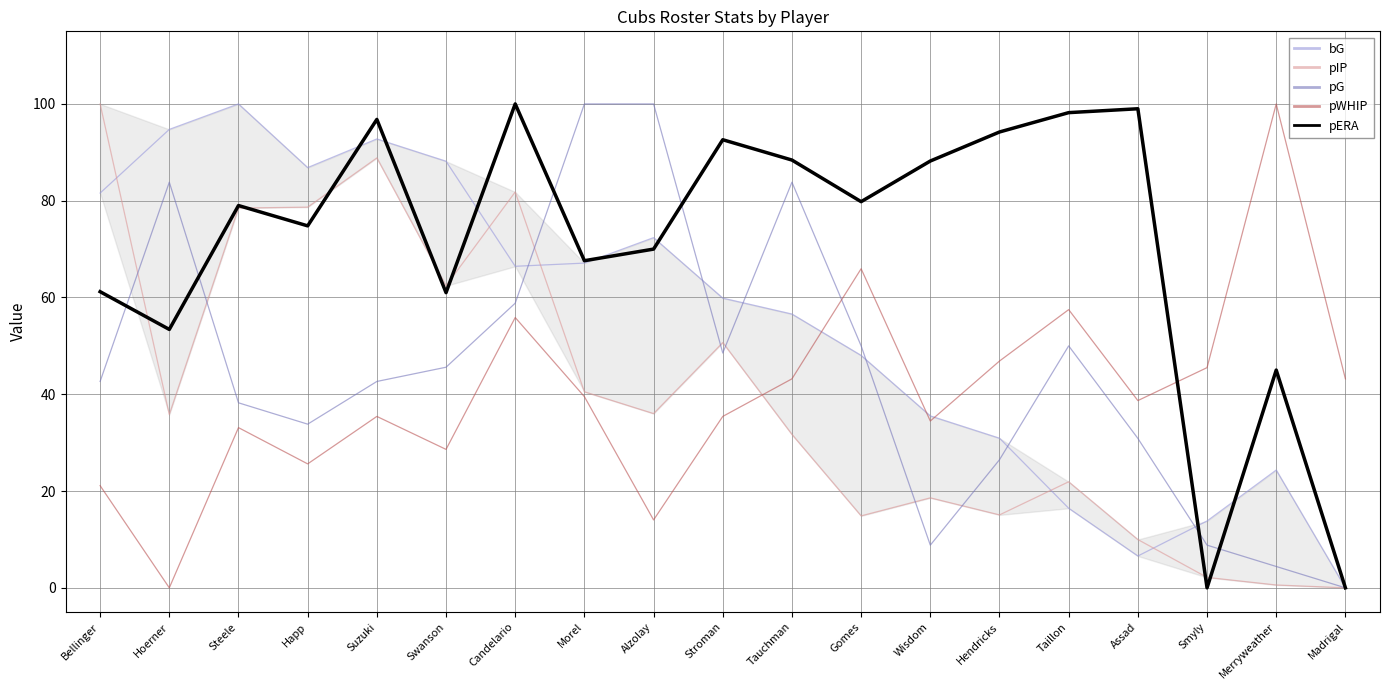

True or false: pG has more than 2 interior local peaks.

True